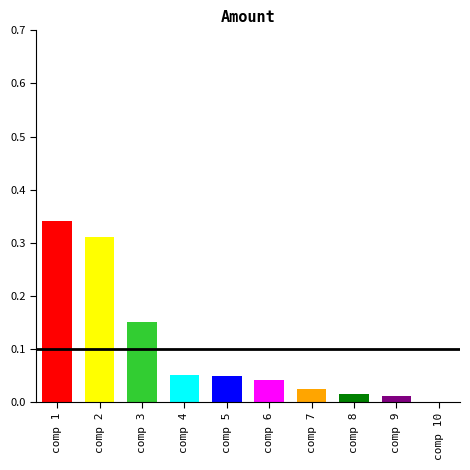

Which category has the highest value across all series?

comp 1